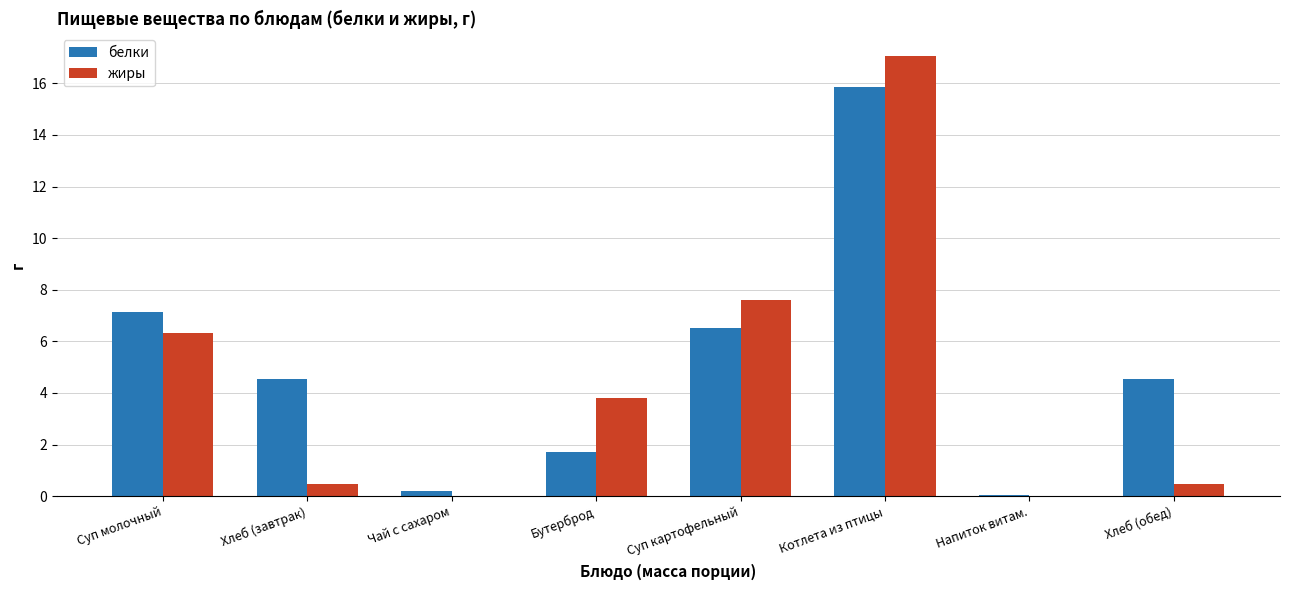

How many groups of bars are there?

8